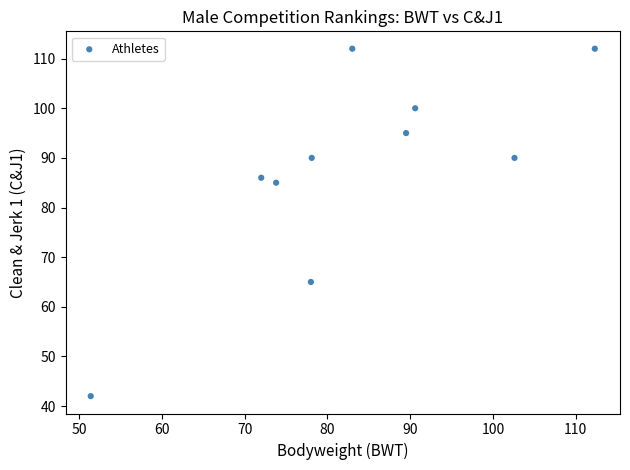

What Y value in the scatter plot is closest to 77?

85